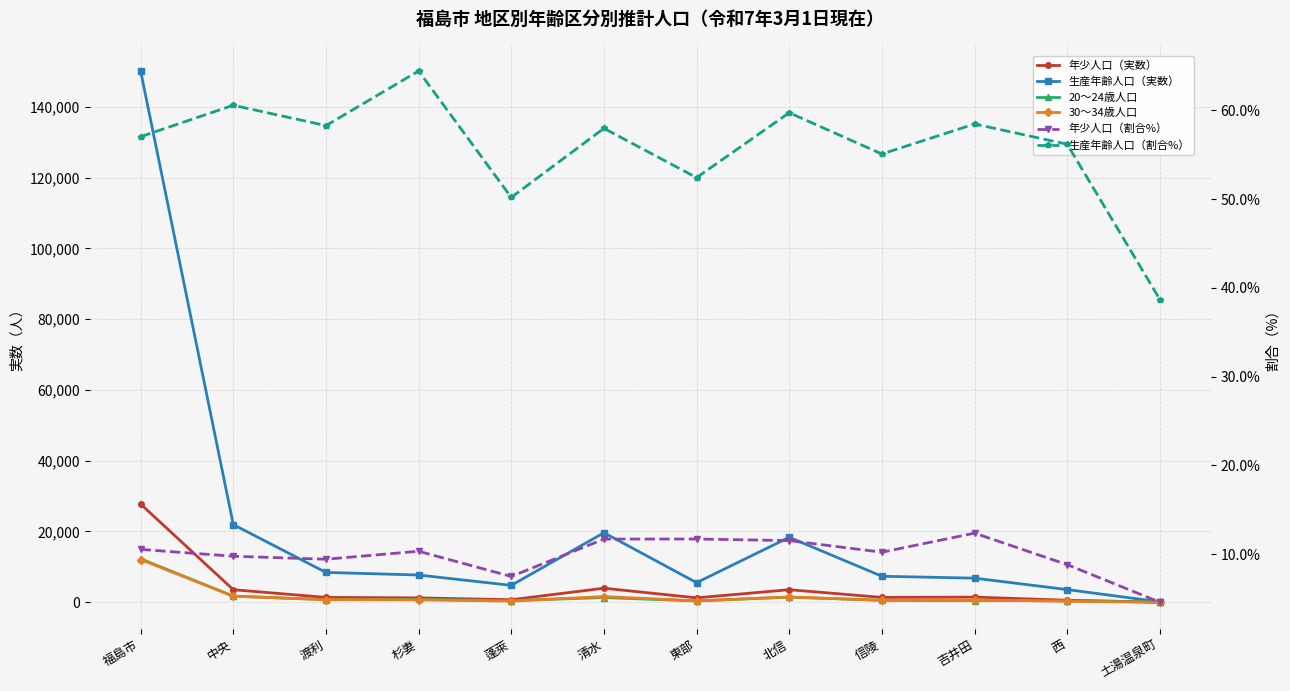

Does the chart display data point markers on the line(s)?

Yes